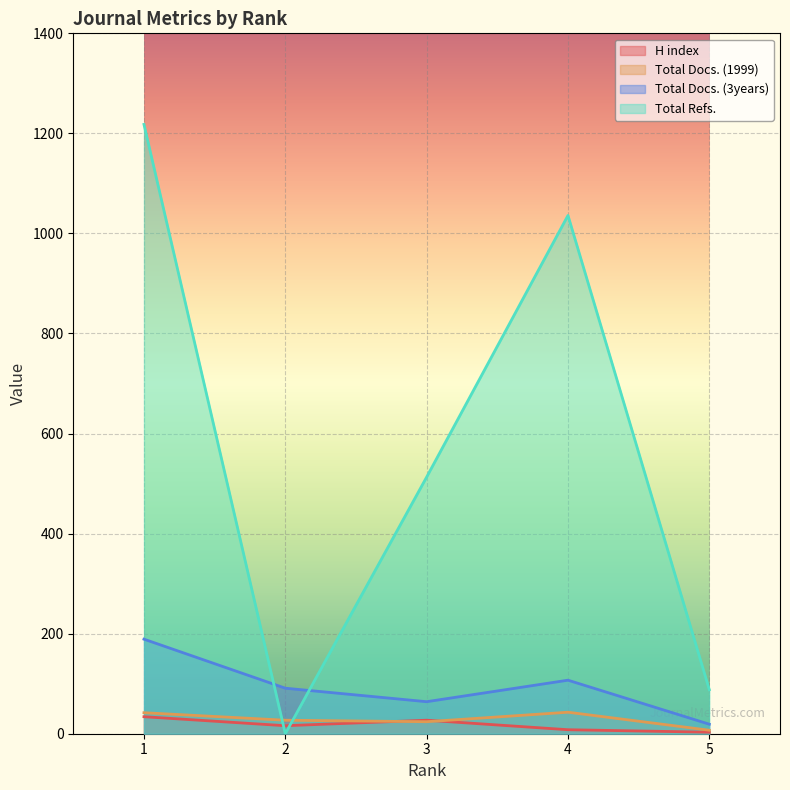

The Total Docs. (3years) series shows 85 at 3. True or false?

False